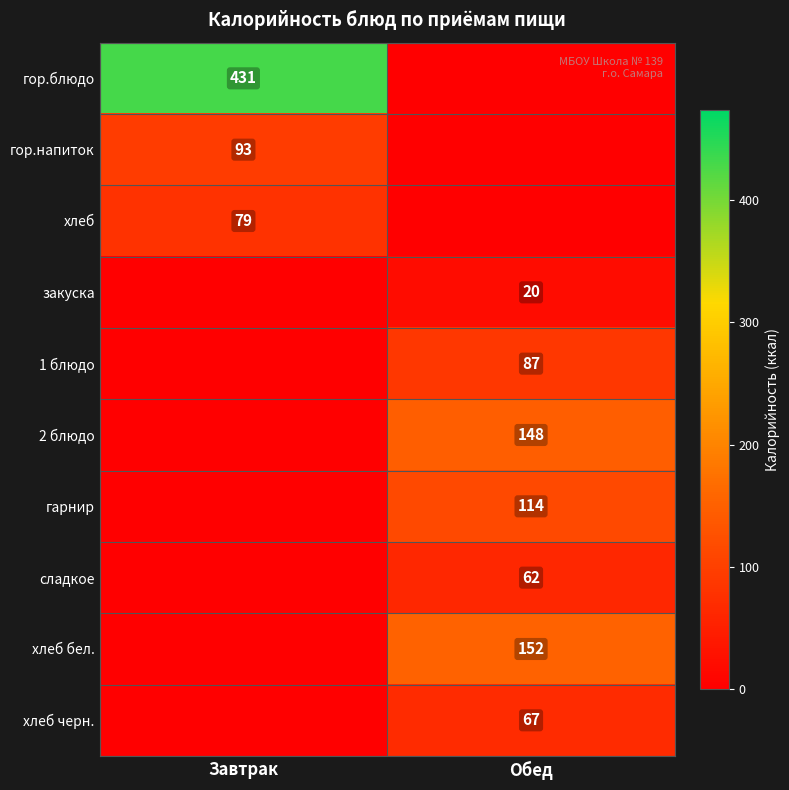

Is the value of 1 блюдо at Обед greater than the value of гор.блюдо at Завтрак?

No